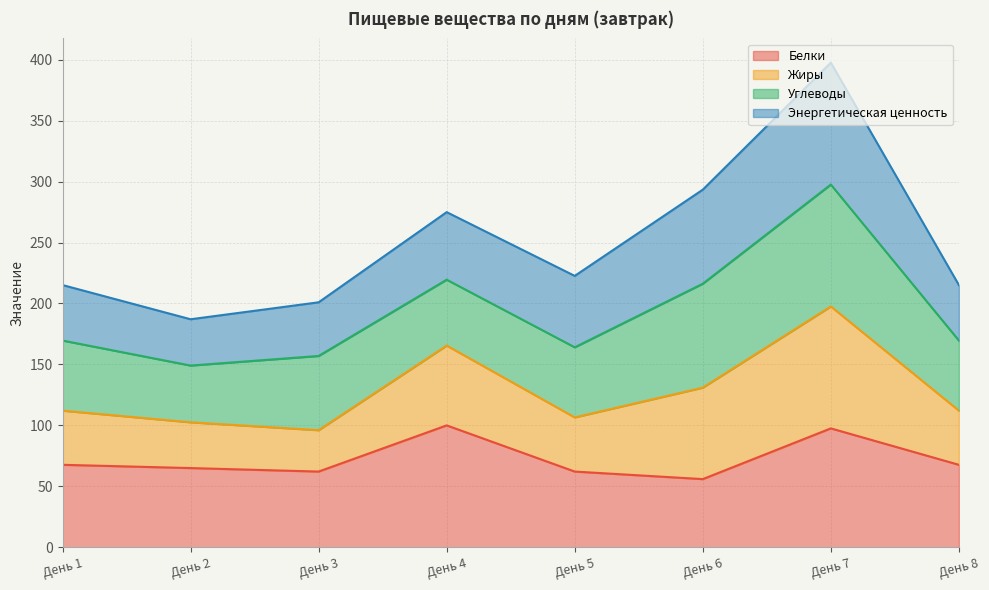

True or false: Жиры and Белки cross at least once.

False